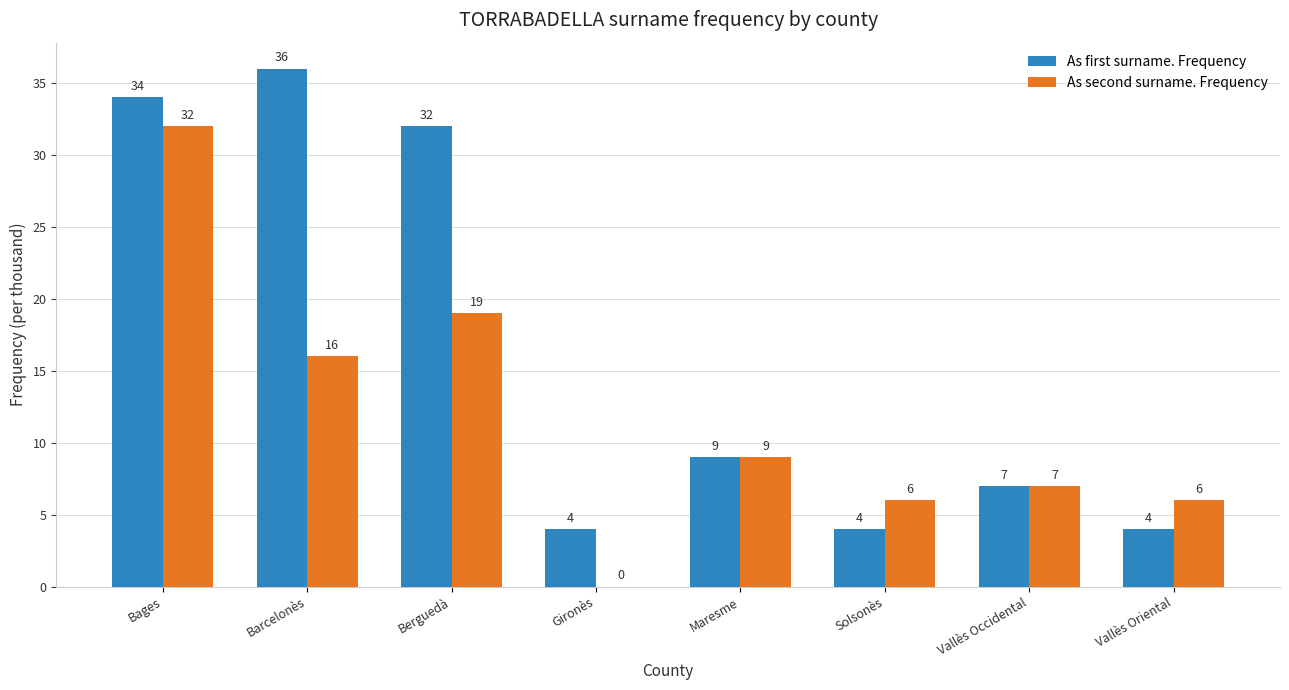

How many values in As second surname. Frequency are above zero?

7